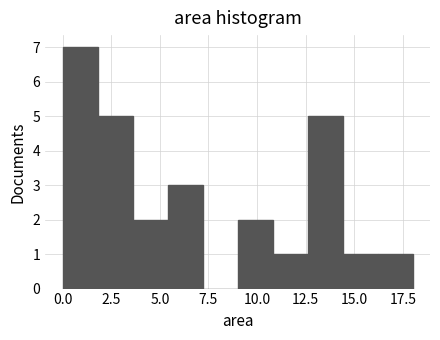

Read against the x-axis, roughly where is the centre of the tallest bar?

1.0